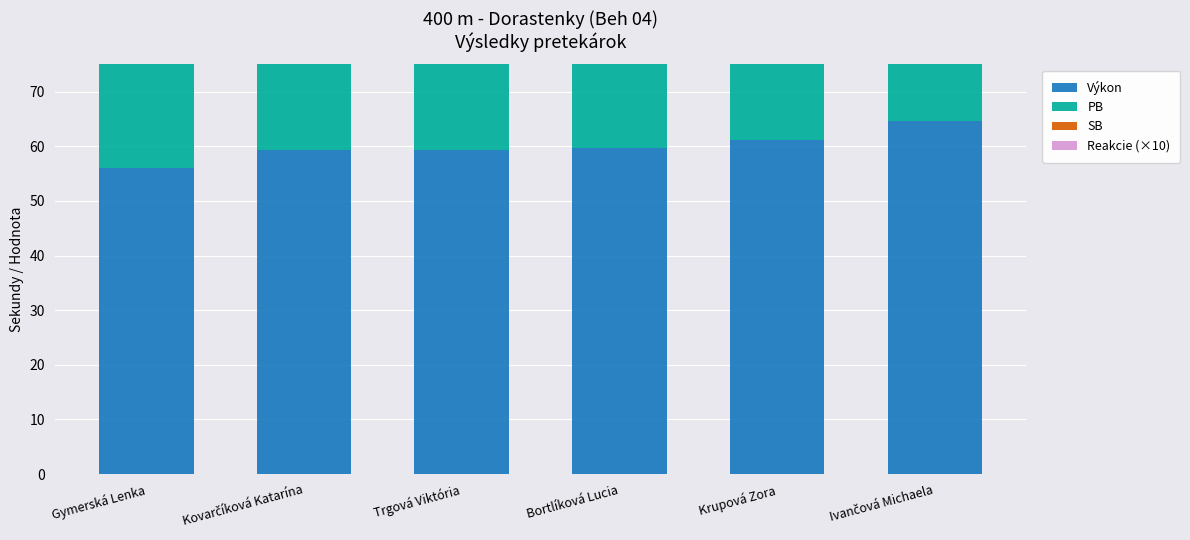

Between Gymerská Lenka and Trgová Viktória, which series saw the biggest shift?

PB